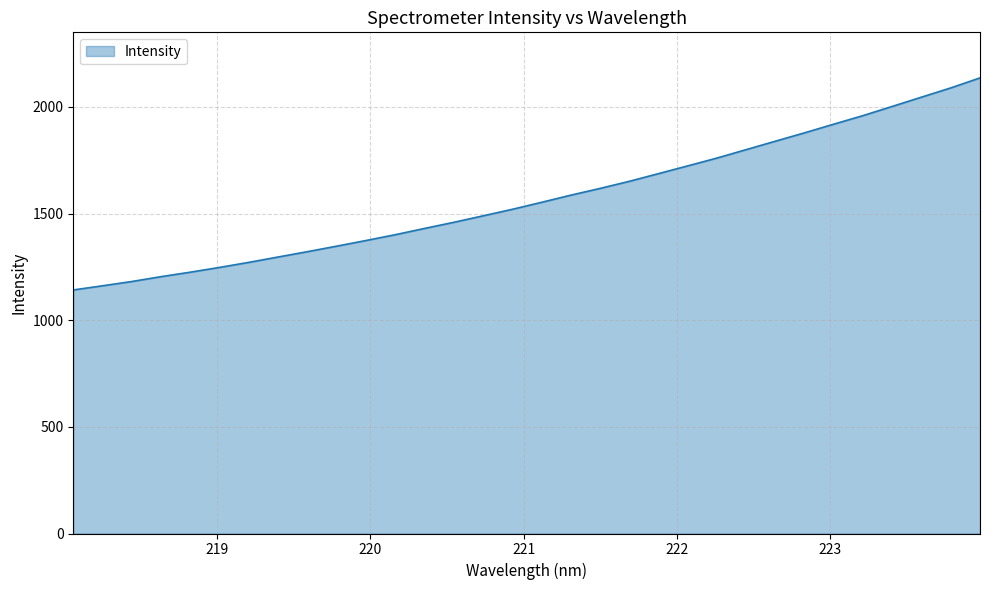

What is the difference between the maximum and minimum values?

994.4